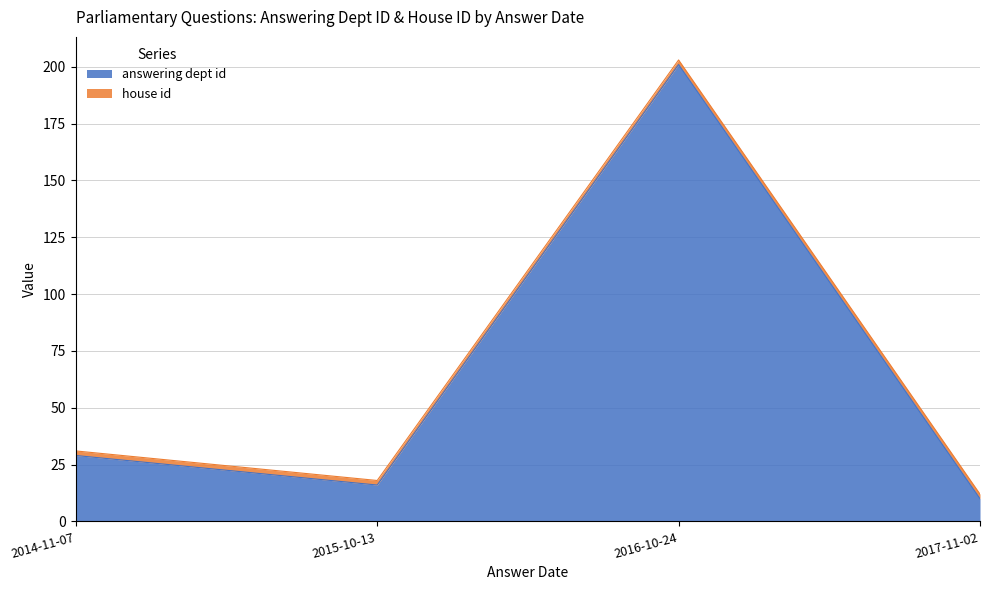

Where does the data first go above 29?

2016-10-24